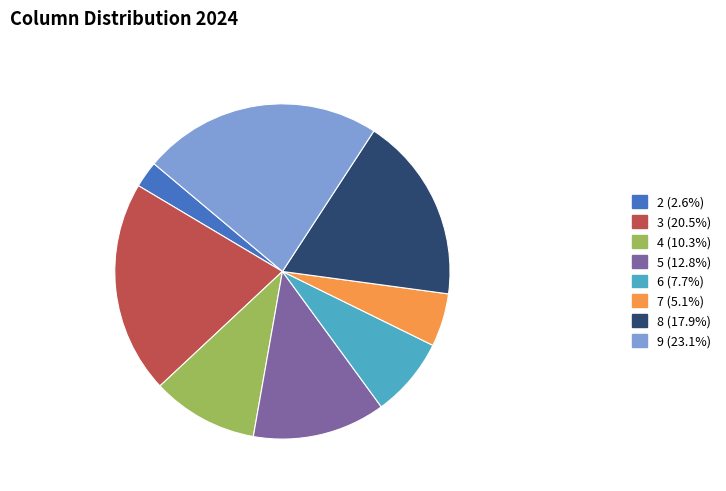

Approximately how many times larger is the value at 2 compared to 6?

0.3